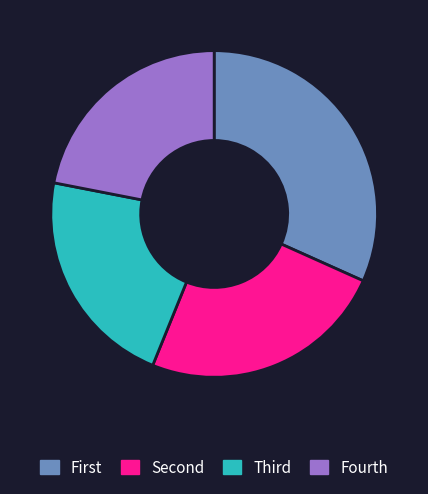

Which slice is the largest?

First